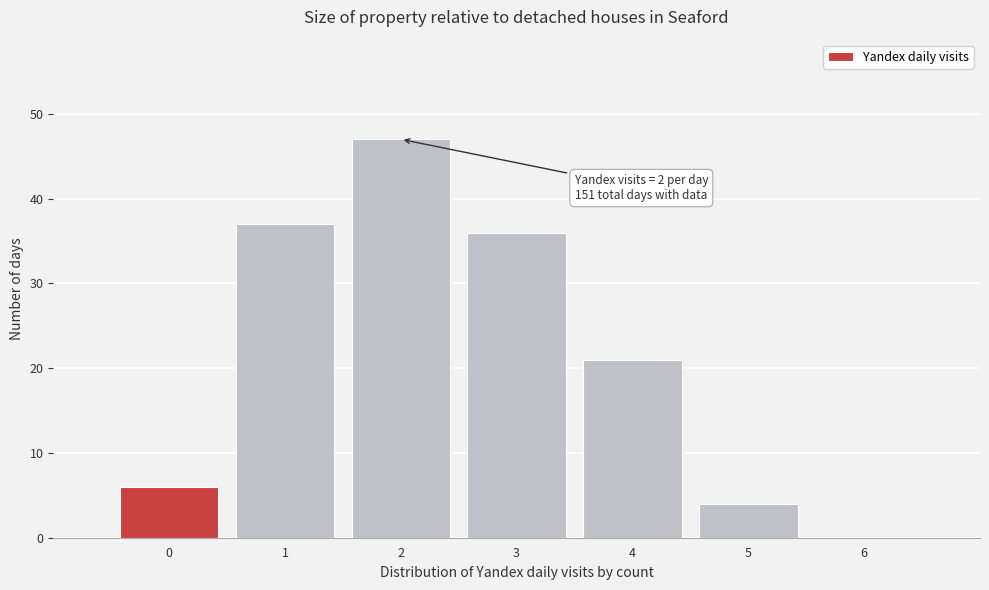

Over which range of the x-axis is the bar tallest?

1.5 to 2.5